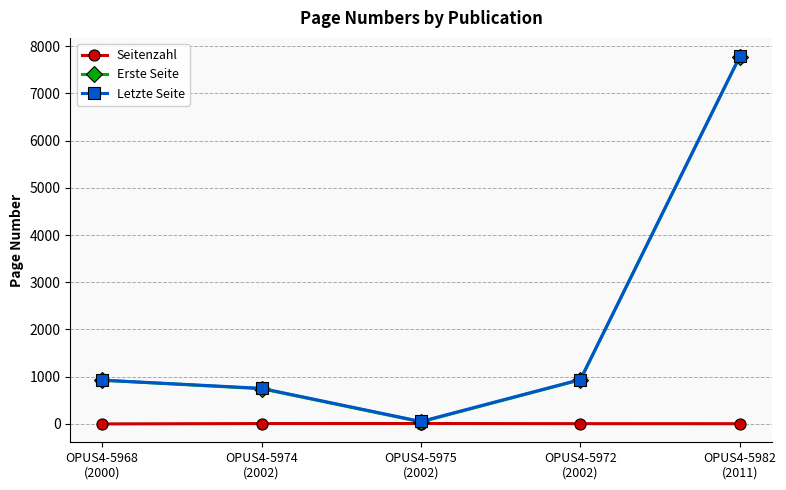

At which label does Seitenzahl first exceed 6?

OPUS4-5974
(2002)